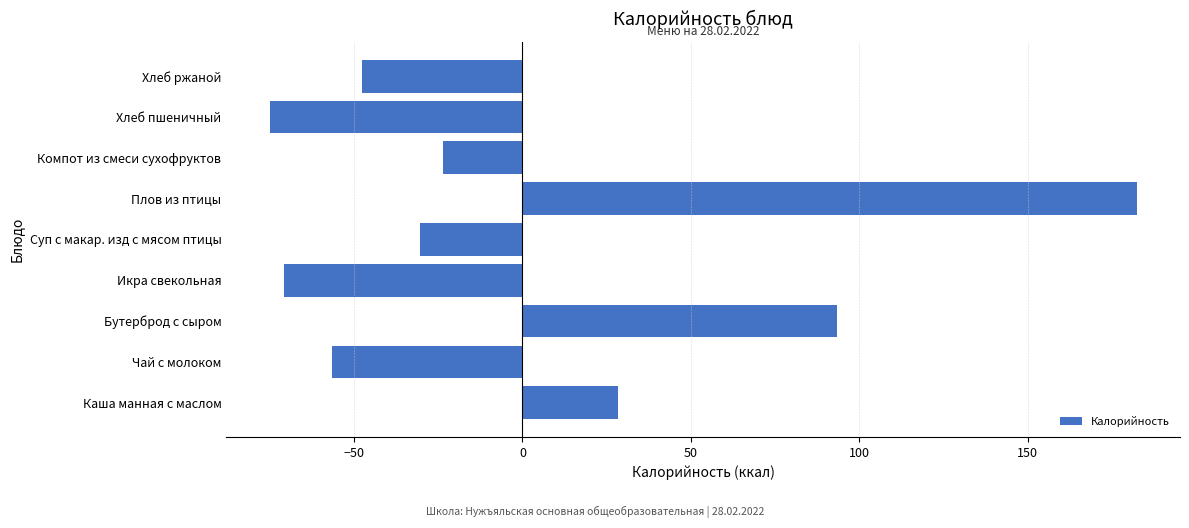

What is the approximate value at Каша манная с маслом?

28.4